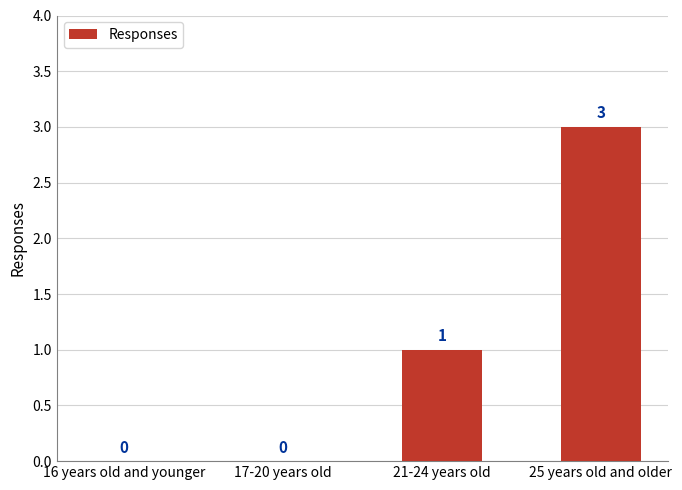

How many values are between 0 and 3?

4